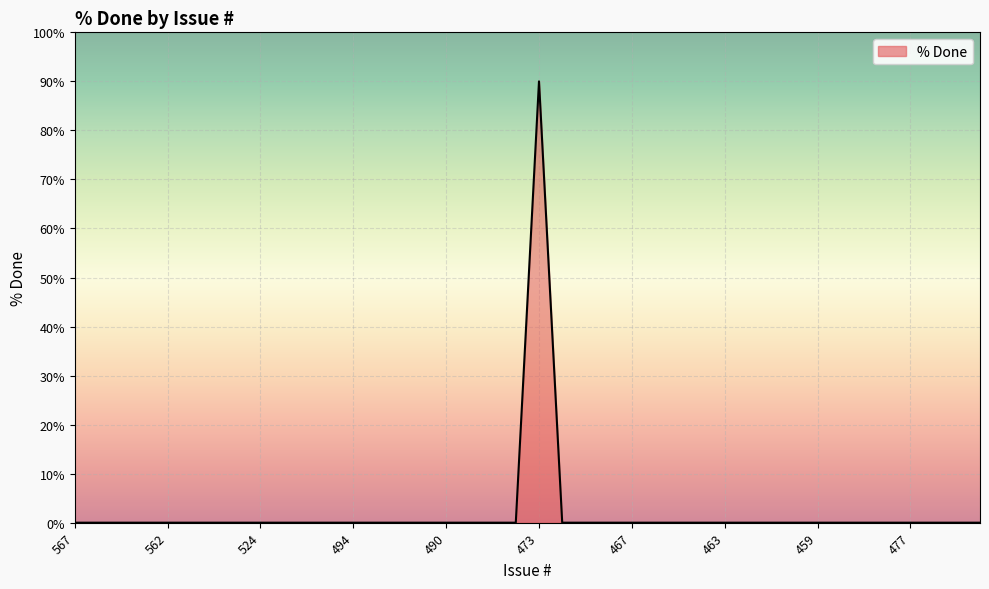

What is the maximum value shown in the chart?

90